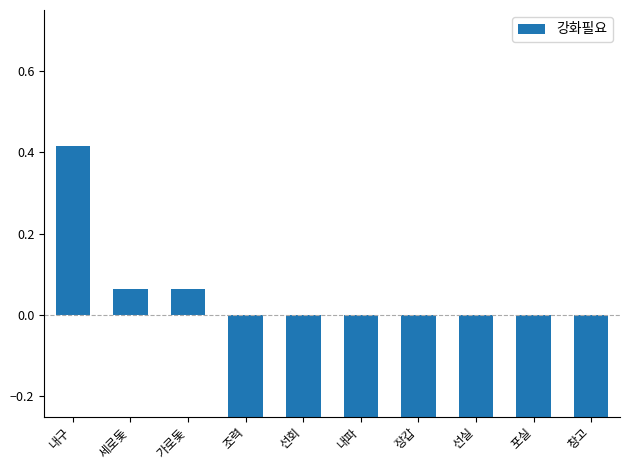

True or false: the data shows 0.1 at 세로돛.

False